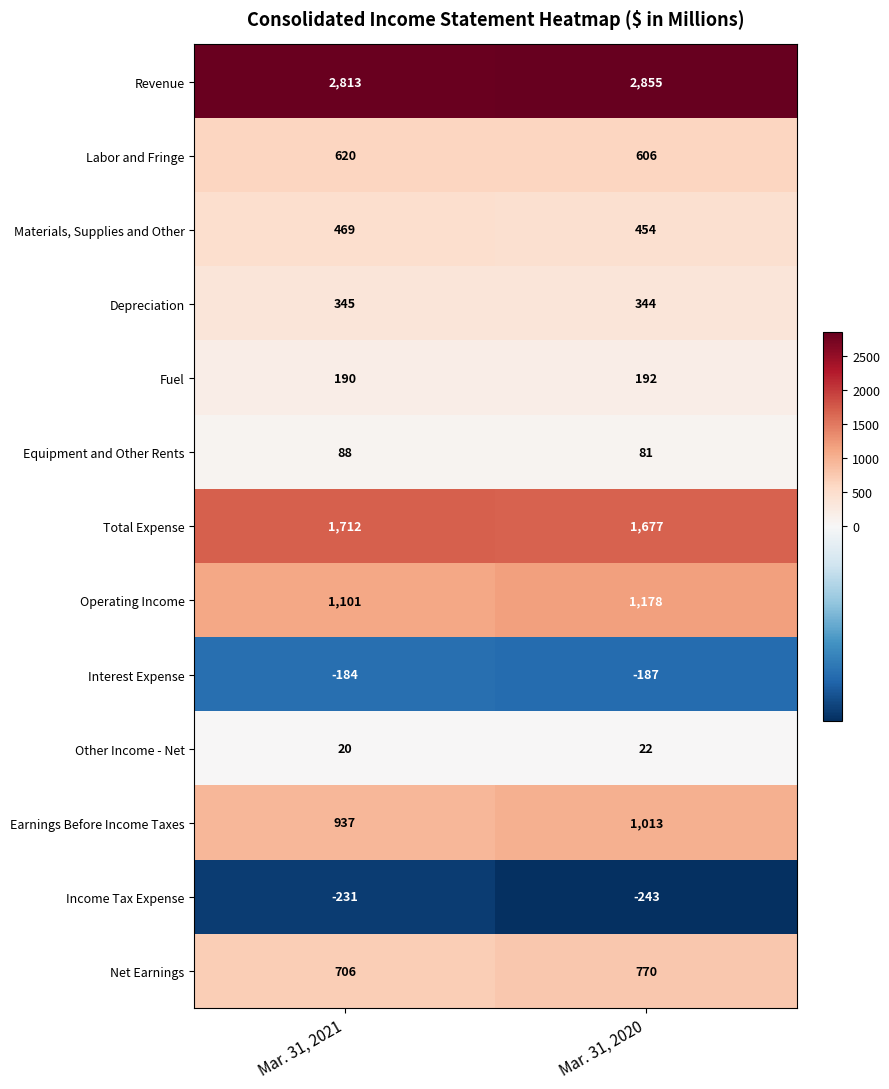

What is the minimum value shown in the chart?

-243